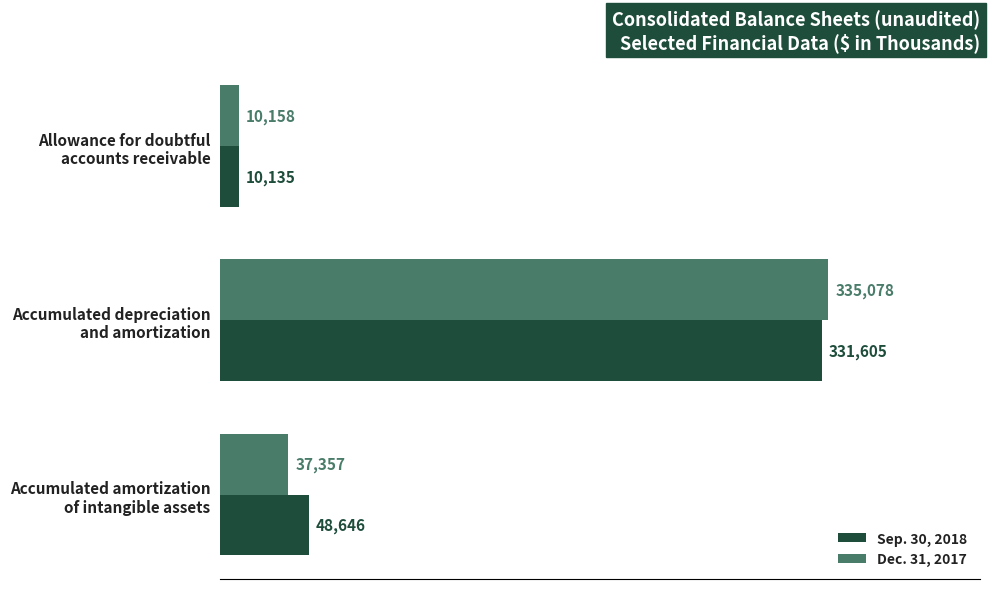

What is the highest value of the Dec. 31, 2017 series?

335078